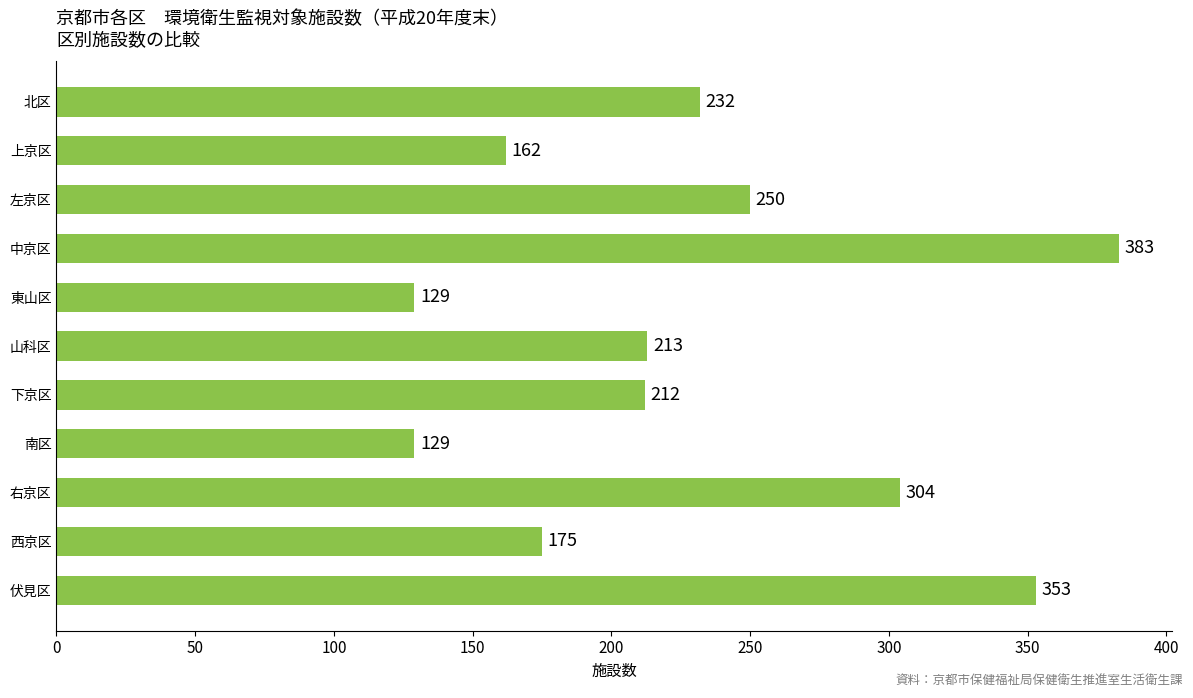

What is the maximum value shown in the chart?

383